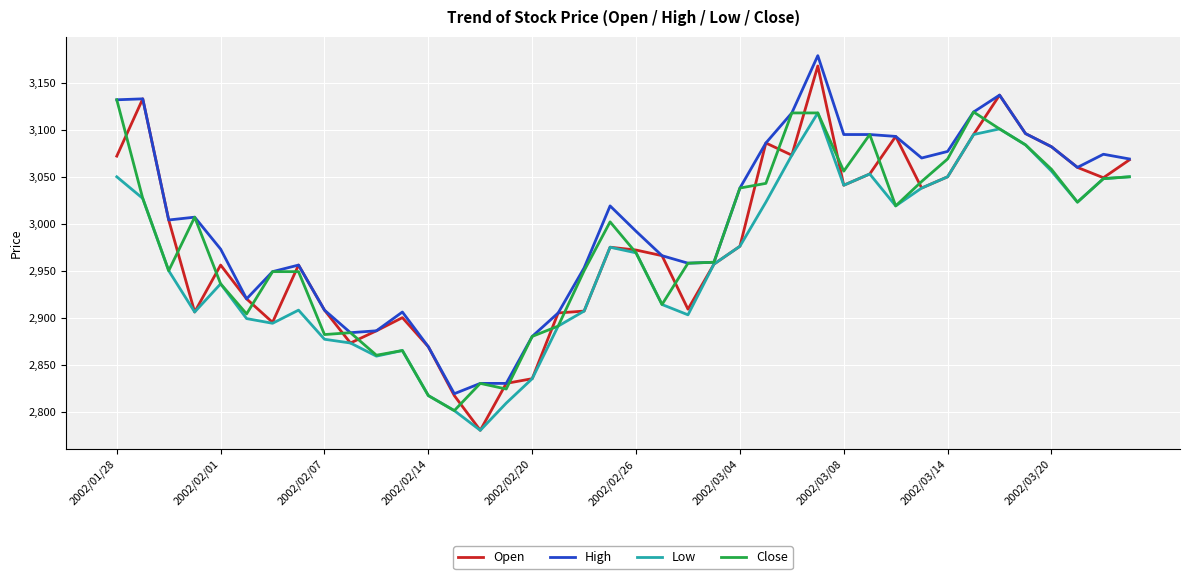

What is the minimum value for High?

2819